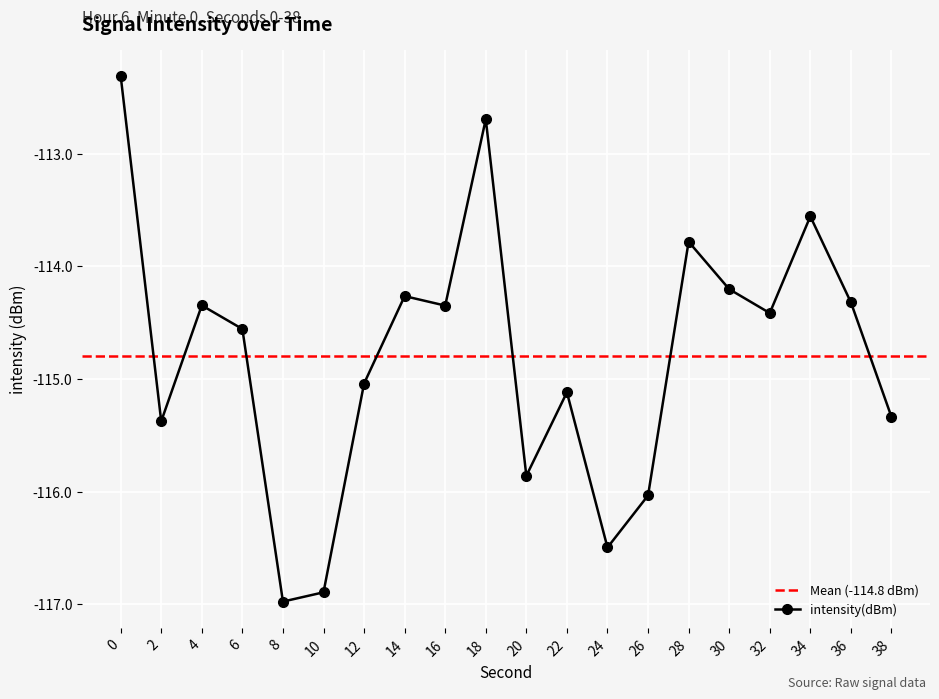

At which category does the chart reach its minimum across all series?

8